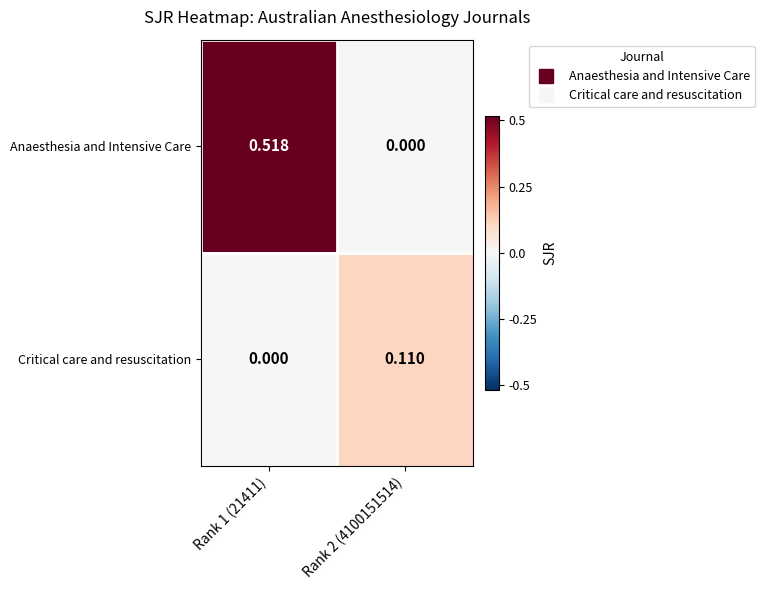

Is the value of Anaesthesia and Intensive Care at Rank 1 (21411) greater than the value of Critical care and resuscitation at Rank 1 (21411)?

Yes